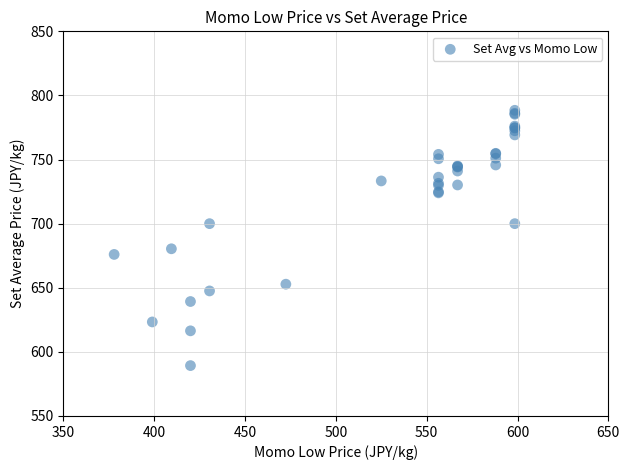

What Y value in the scatter plot is closest to 688?

680.4